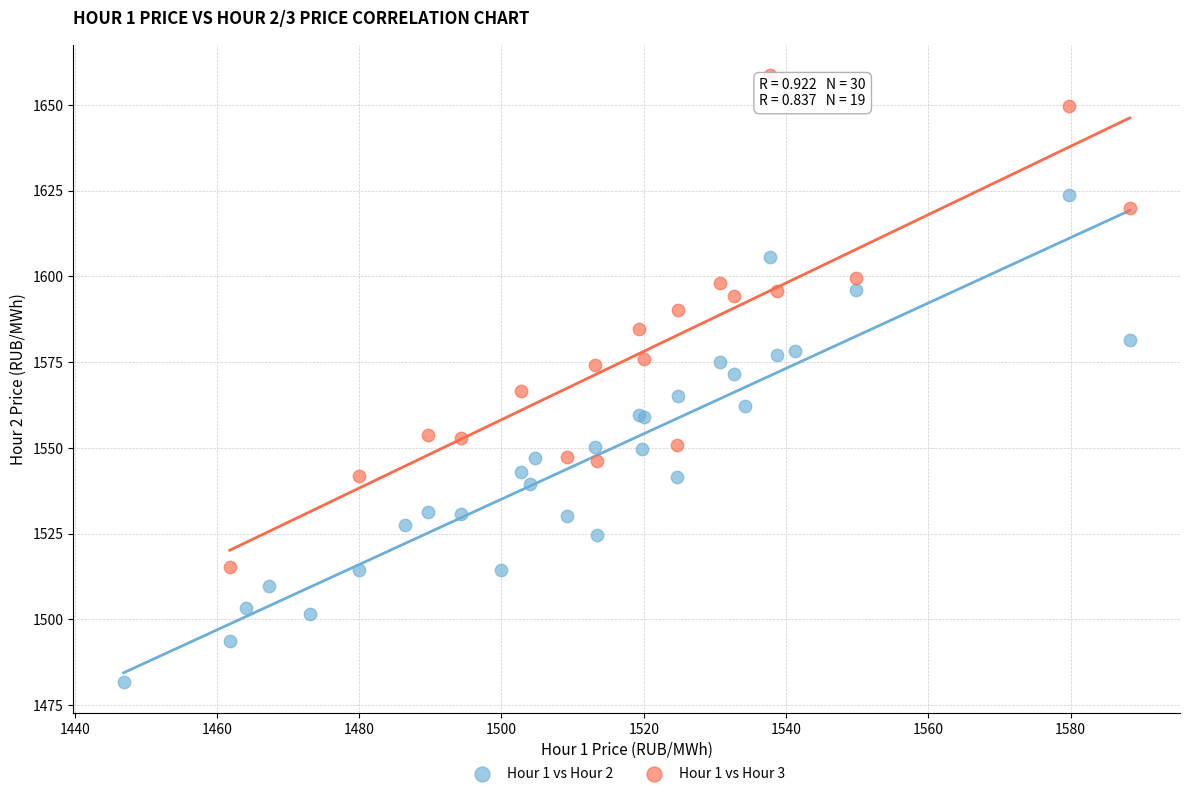

Which series contains the highest Y value?

Hour 1 vs Hour 3